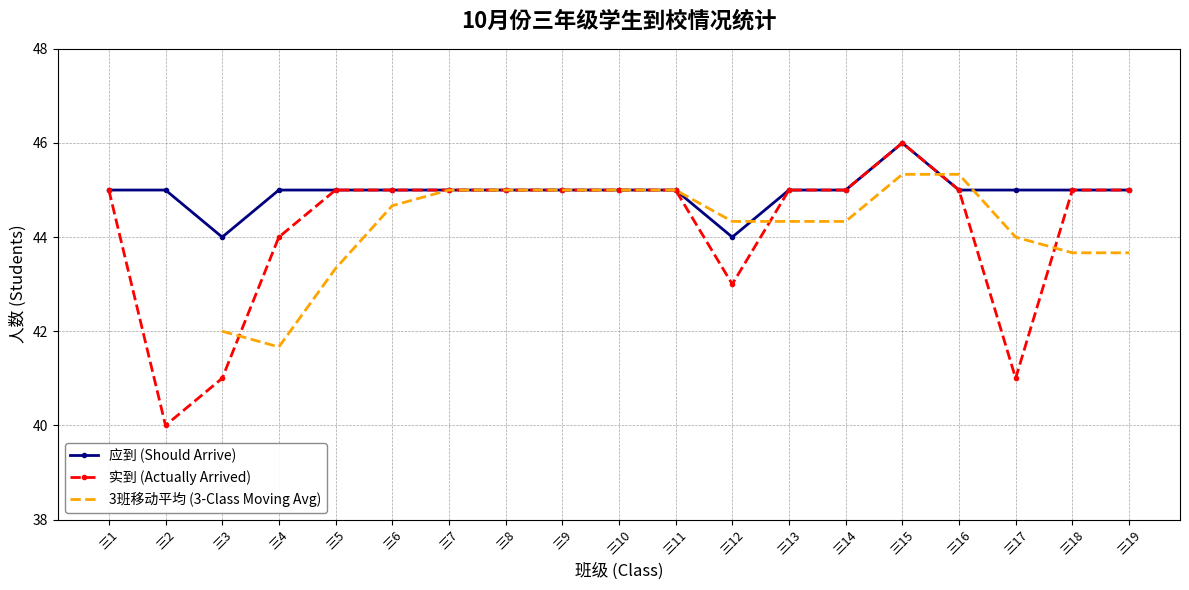

How many 实到 (Actually Arrived) values are between 44 and 45?

14